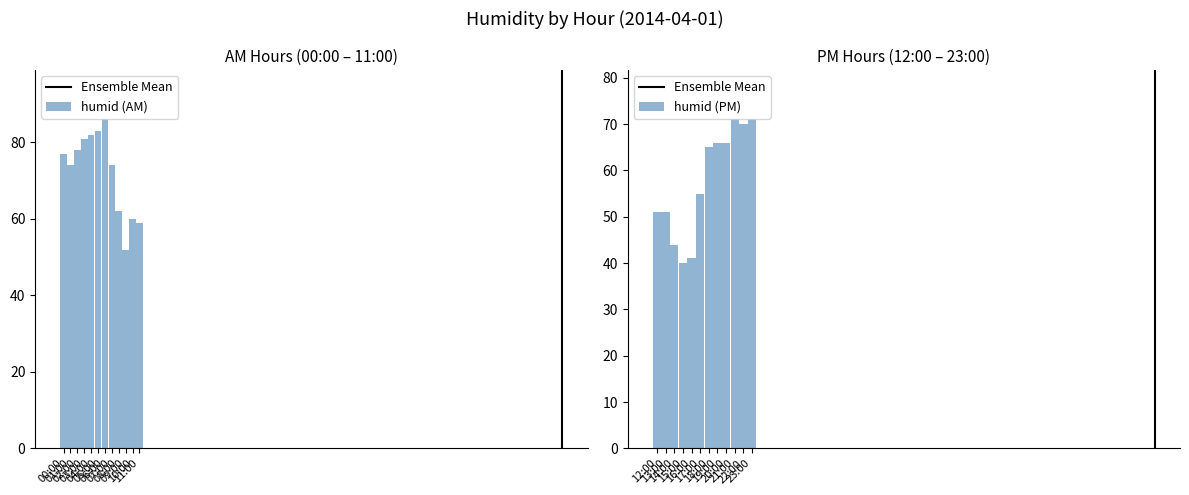

Is it true that the value at 15:00 is 40?

True